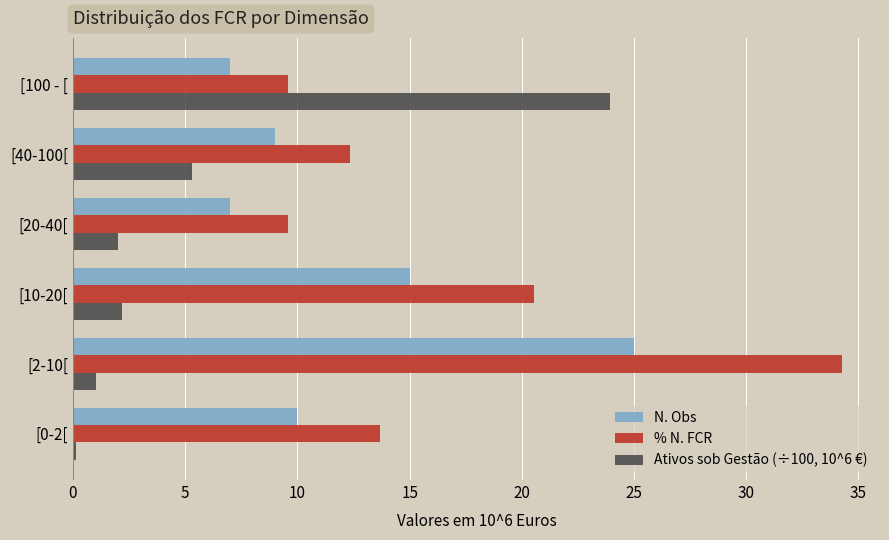

At which label is % N. FCR closest to 21?

[10-20[